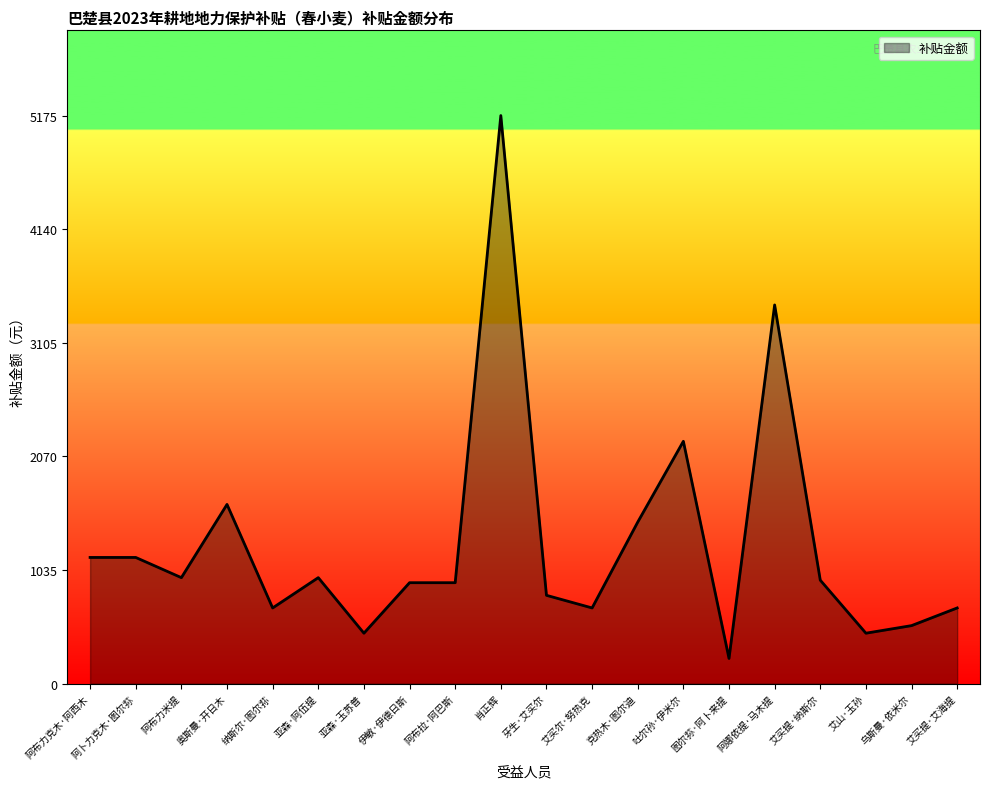

Does the chart display data point markers on the line(s)?

No